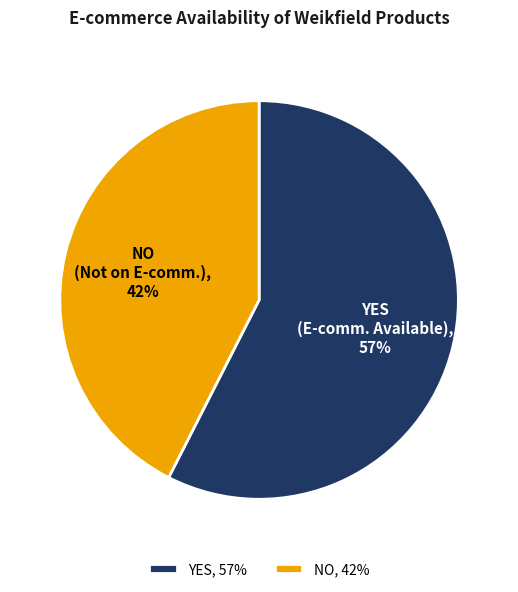

What is the smallest slice in the pie chart?

NO